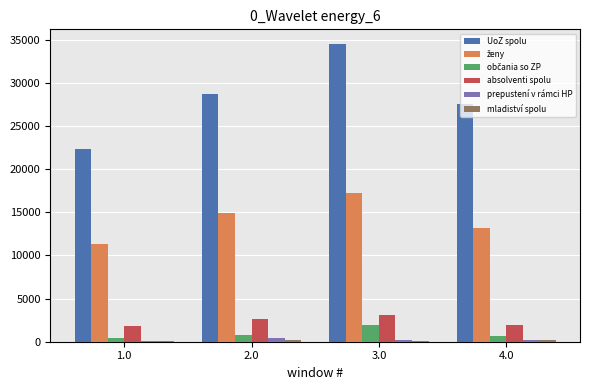

Which series changed the most between 1.0 and 3.0?

UoZ spolu